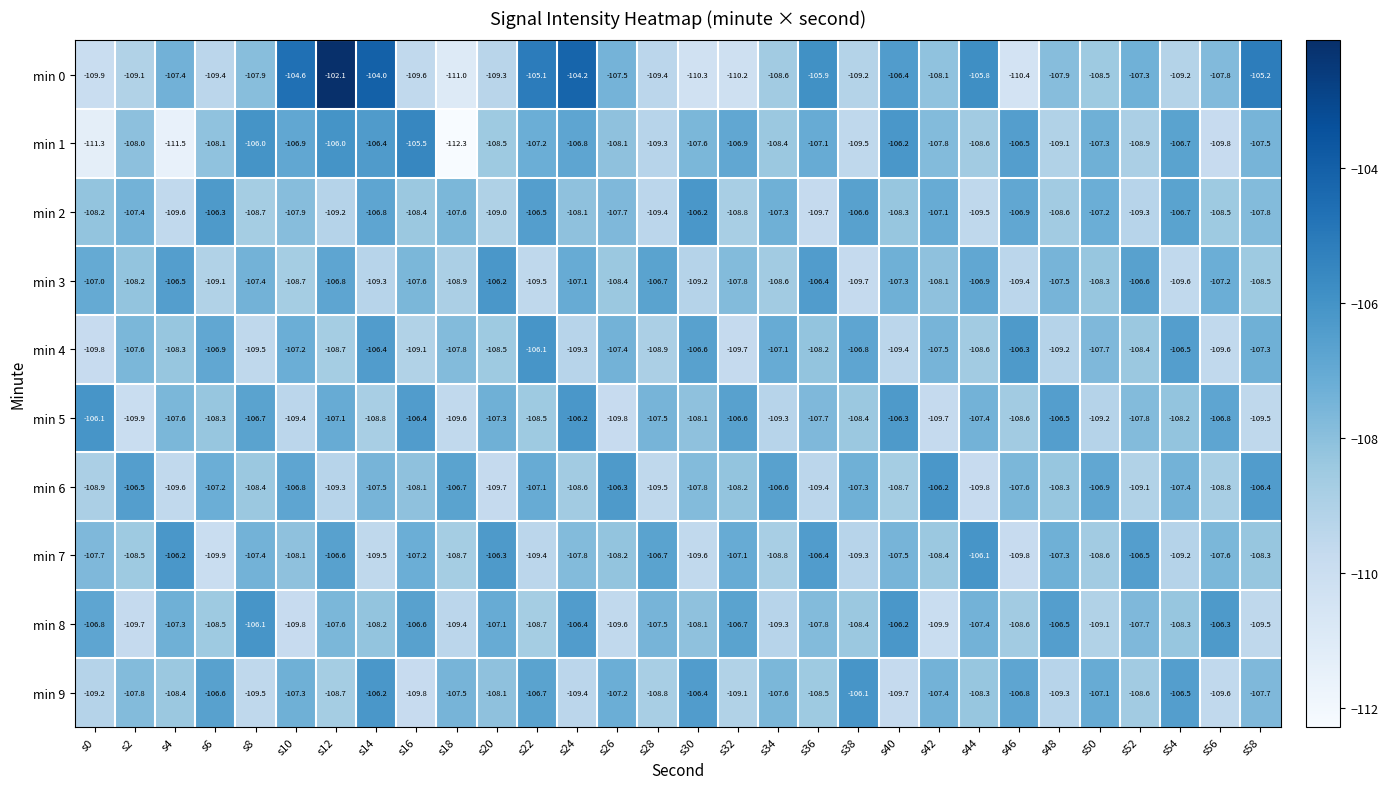

The min 2 series shows -107.8 at s58. True or false?

True